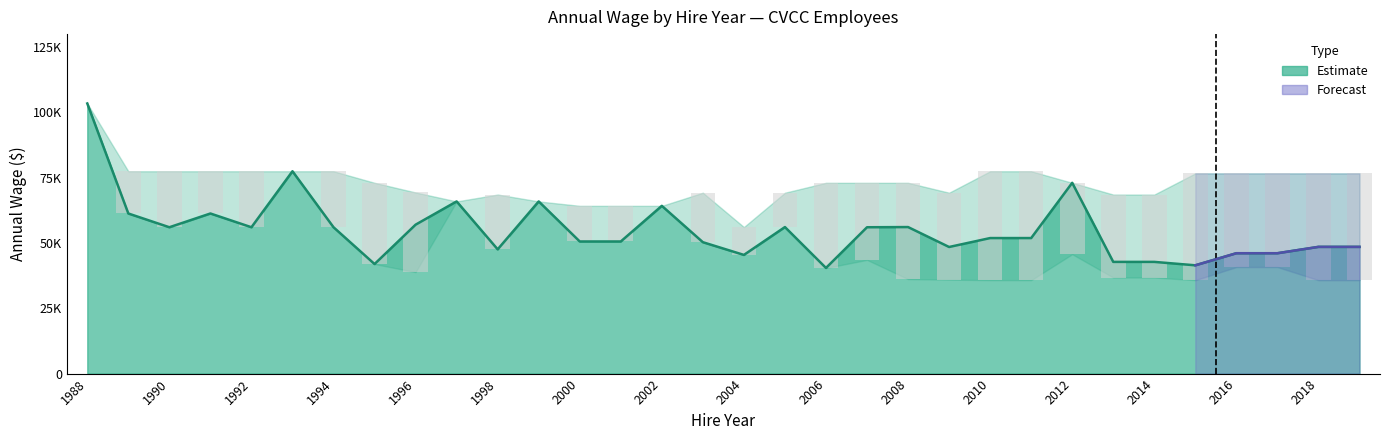

What is the difference between the maximum and minimum values in the 2000-2004 series?

18792